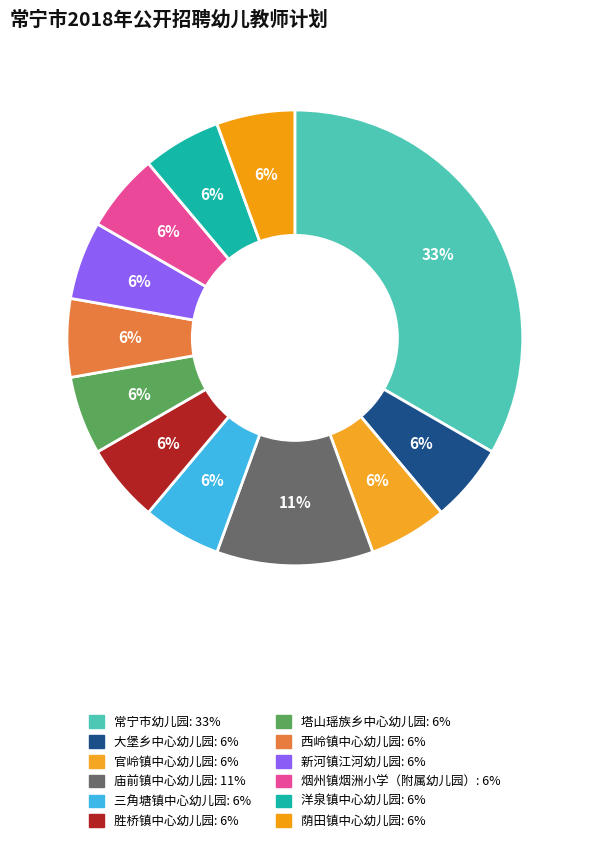

Rank the categories by value from lowest to highest.

大堡乡中心幼儿园, 官岭镇中心幼儿园, 三角塘镇中心幼儿园, 胜桥镇中心幼儿园, 塔山瑶族乡中心幼儿园, 西岭镇中心幼儿园, 新河镇江河幼儿园, 烟州镇烟洲小学（附属幼儿园）, 洋泉镇中心幼儿园, 荫田镇中心幼儿园, 庙前镇中心幼儿园, 常宁市幼儿园